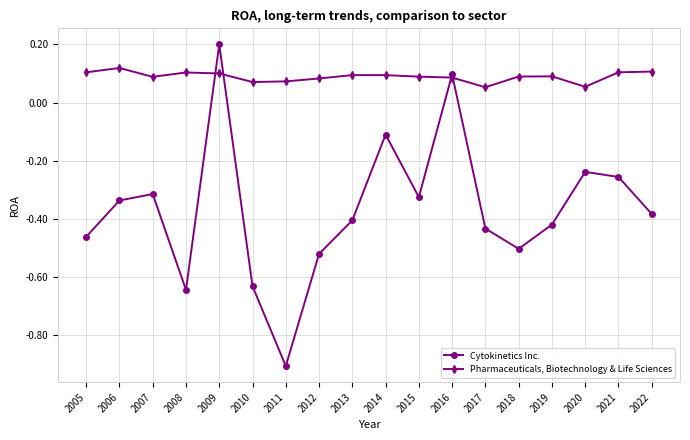

What is the smallest value displayed?

-0.9